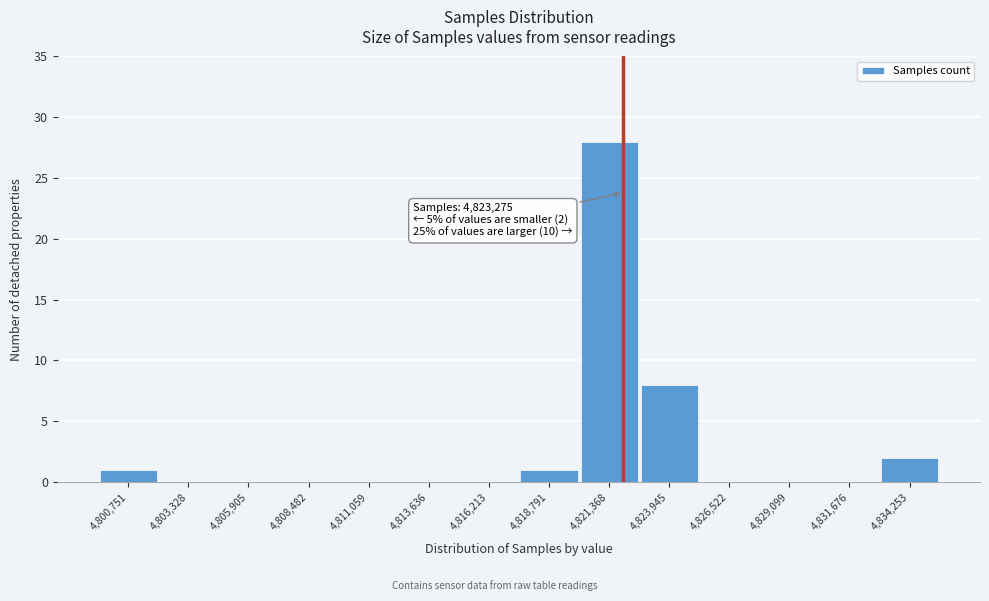

Reading left to right, transcribe all the data shown in this chart.

4,800,751=1	4,803,328=0	4,805,905=0	4,808,482=0	4,811,059=0	4,813,636=0	4,816,213=0	4,818,791=1	4,821,368=28	4,823,945=8	4,826,522=0	4,829,099=0	4,831,676=0	4,834,253=2